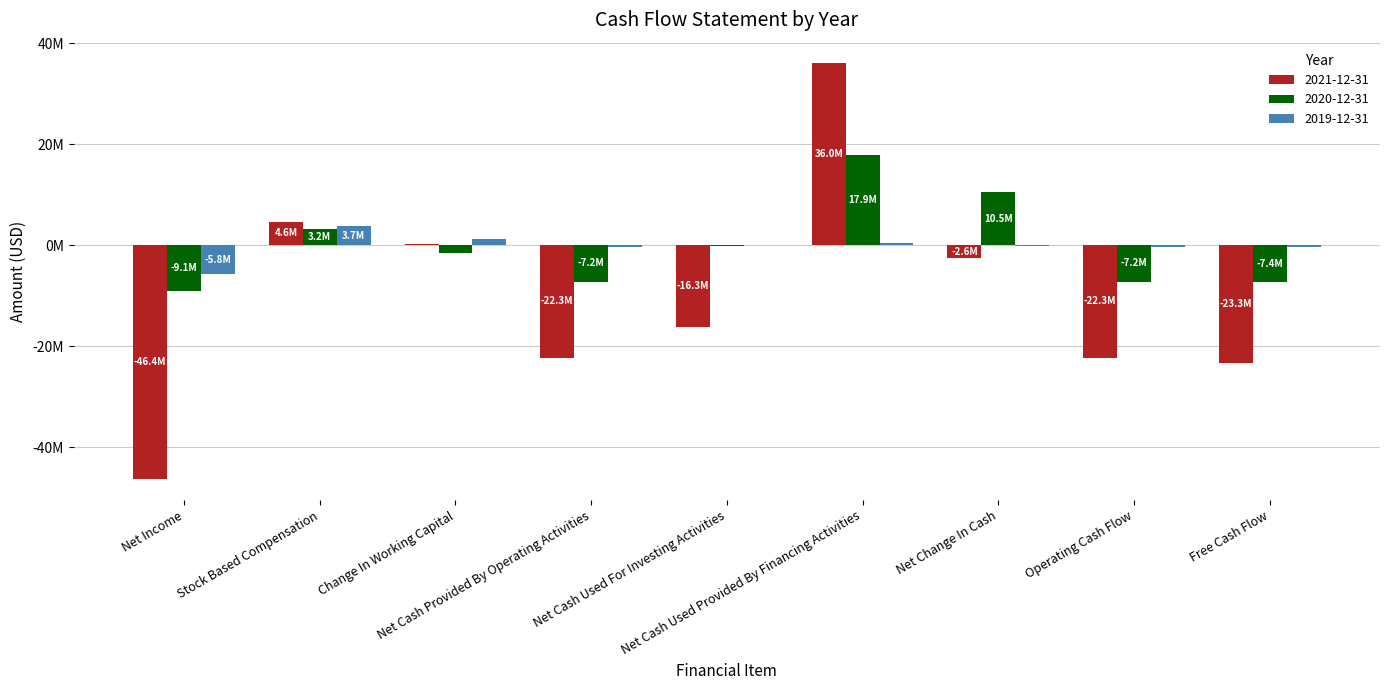

What is the difference between the maximum and second lowest values in the 2020-12-31 series?

25280002